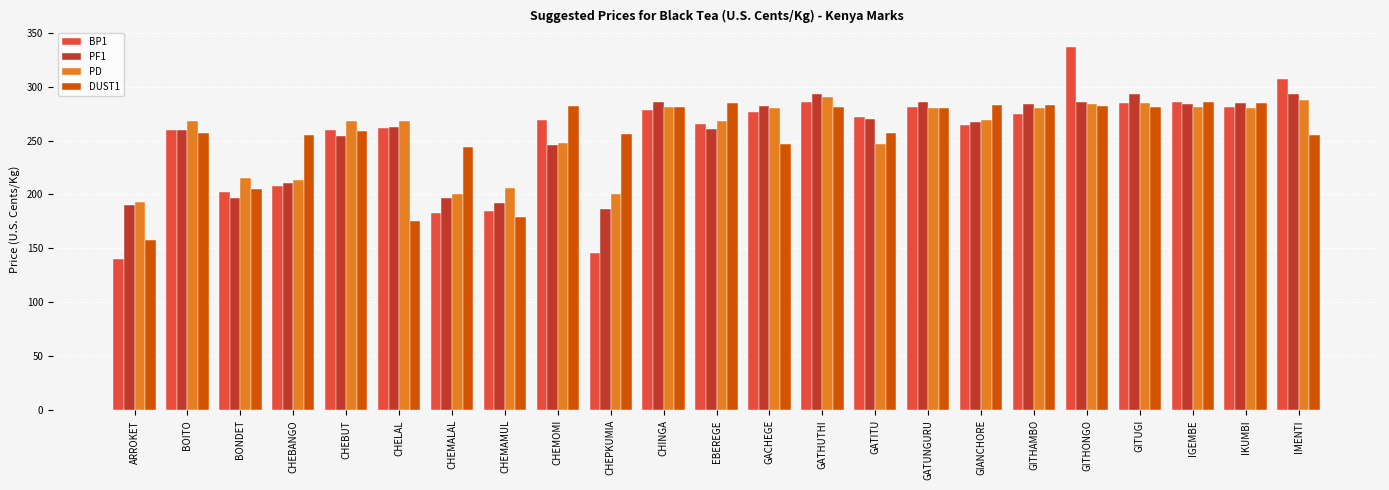

What is the label of the 10th bar from the right?

GATHUTHI